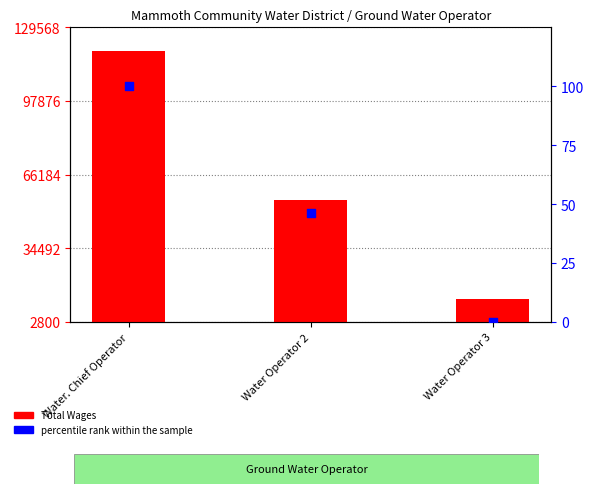

What are all the series names shown in the legend?

Total Wages, percentile rank within the sample